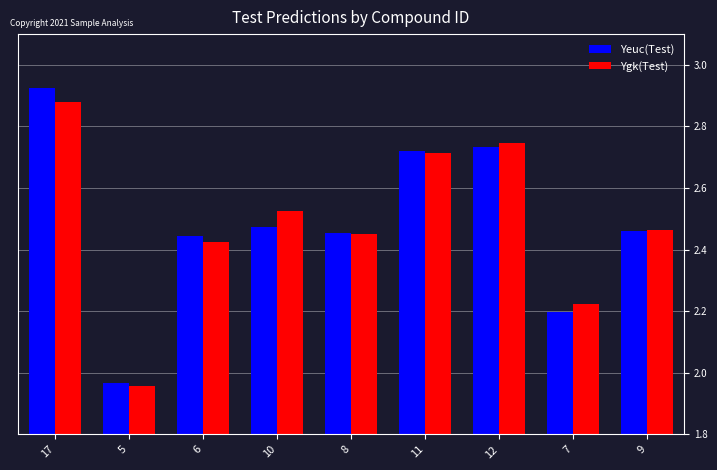

Between 6 and 11, which series saw the biggest shift?

Ygk(Test)